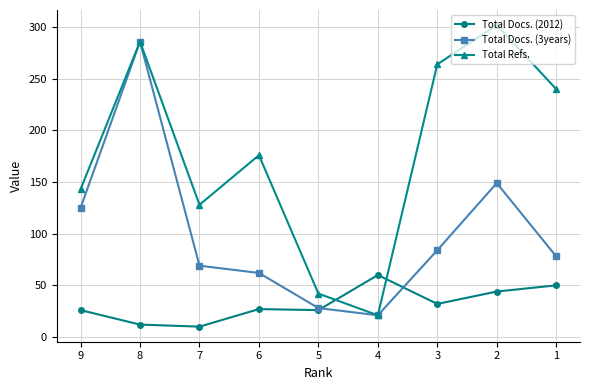

What is the maximum value shown in the chart?

302